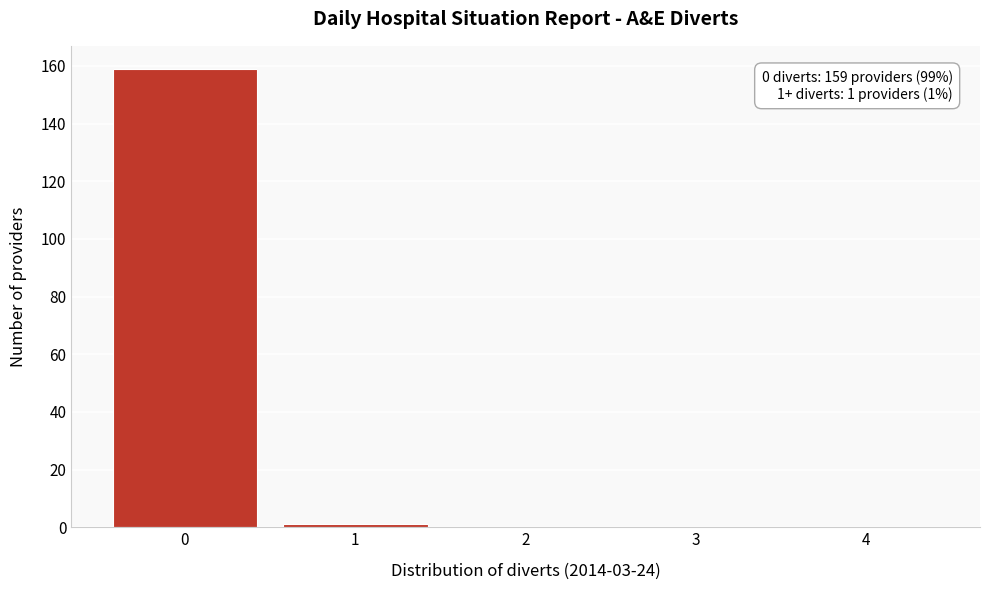

Reading left to right, what are all the values shown in this chart?

0=159	1=1	2=0	3=0	4=0